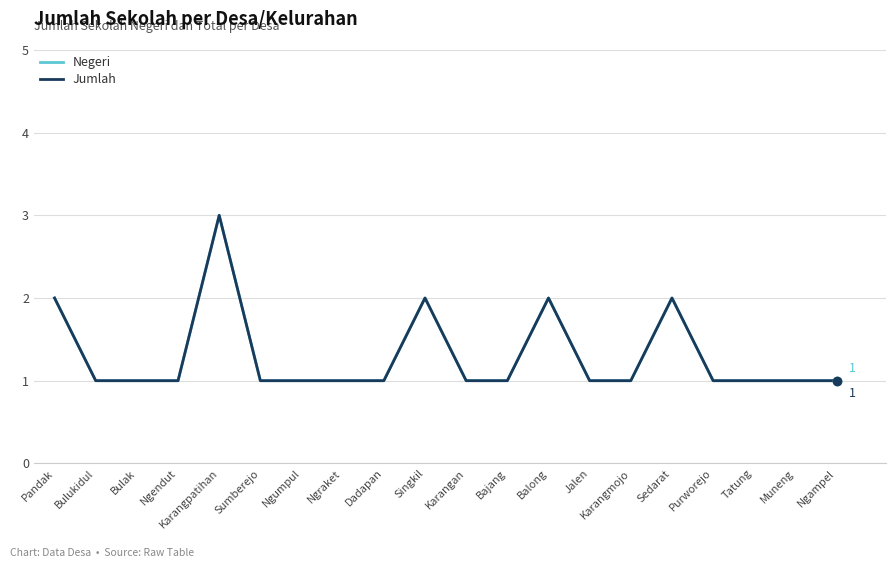

Rank the series by their maximum value, from lowest to highest.

Negeri, Jumlah